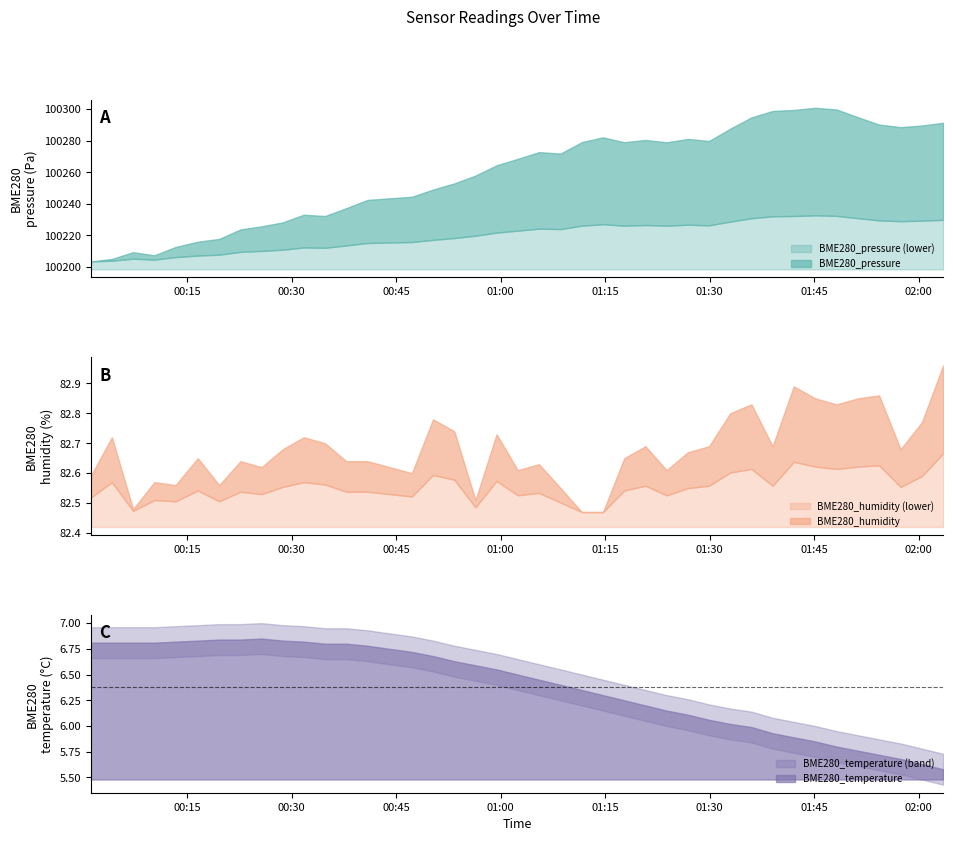

What is the label of the 10th point from the right?

01:35